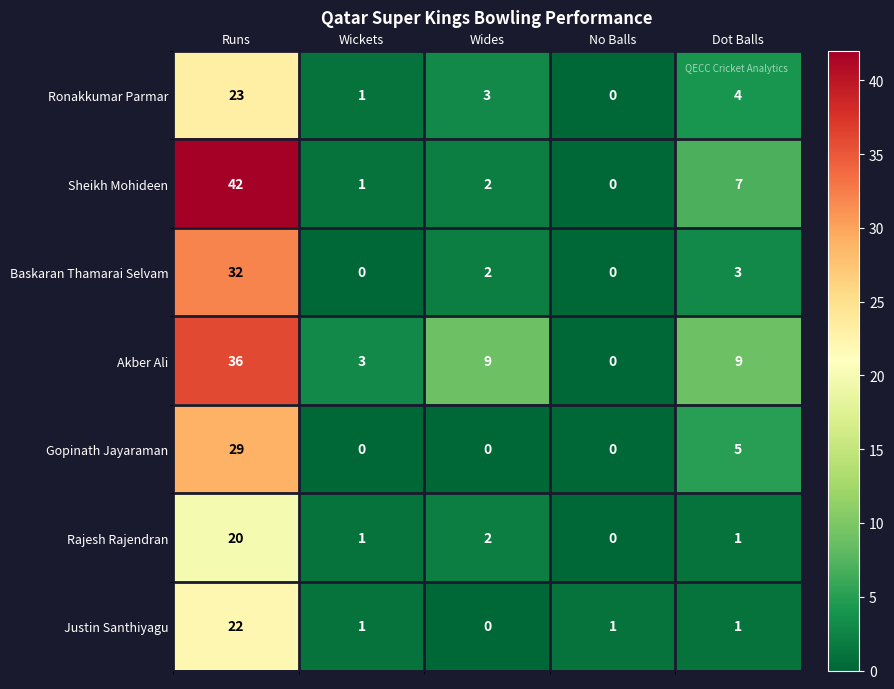

True or false: Sheikh Mohideen has a value of 10 at Dot Balls.

False